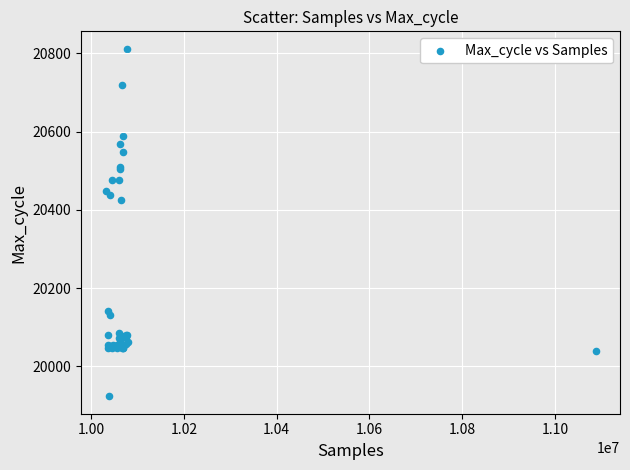

What Y value in the scatter plot is closest to 20367?

20424